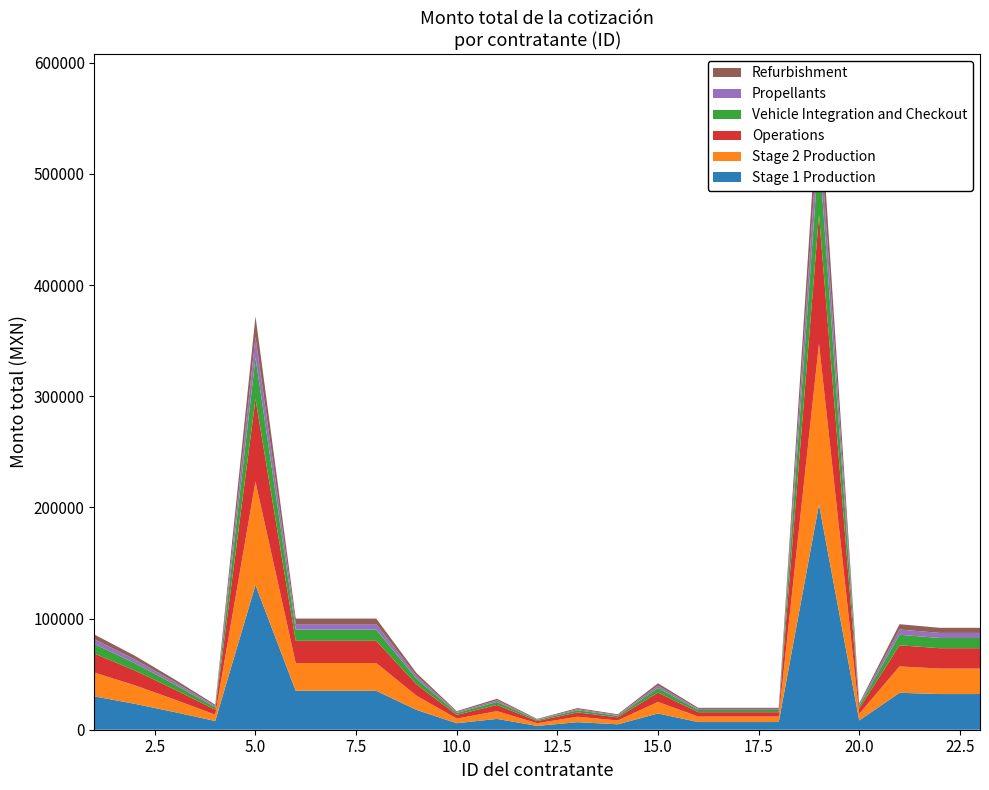

Reading left to right, extract all data points from this chart.

85608.0	66645.4	45103.1	22500.0	372000.0	100000.0	100000.0	100000.0	51040.0	16704.0	27840.0	9744.0	19488.0	13920.0	41760.0	19720.0	19720.0	19720.0	579014.0	23818.7	94935.2	91691.7	91691.7